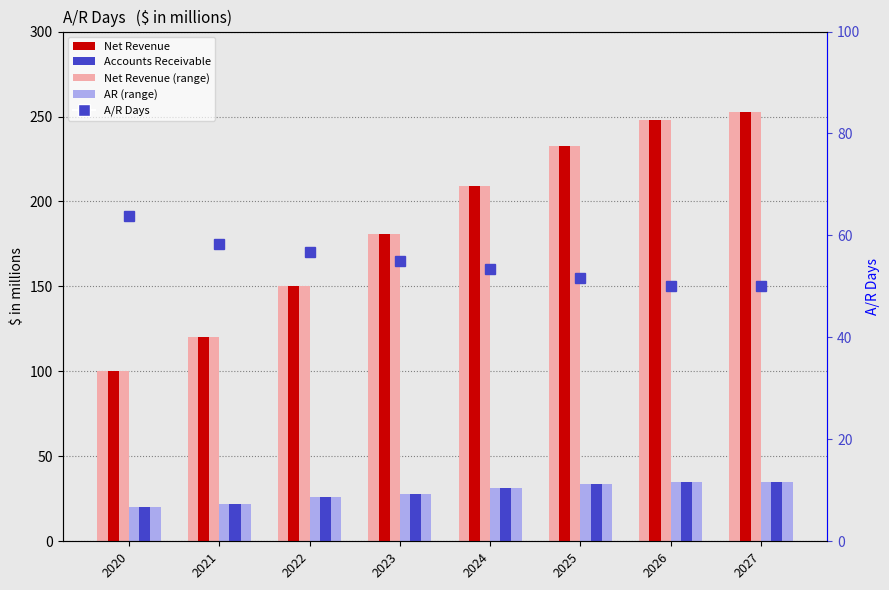

The value of A/R Days at 2026 is 86.8. True or false?

False